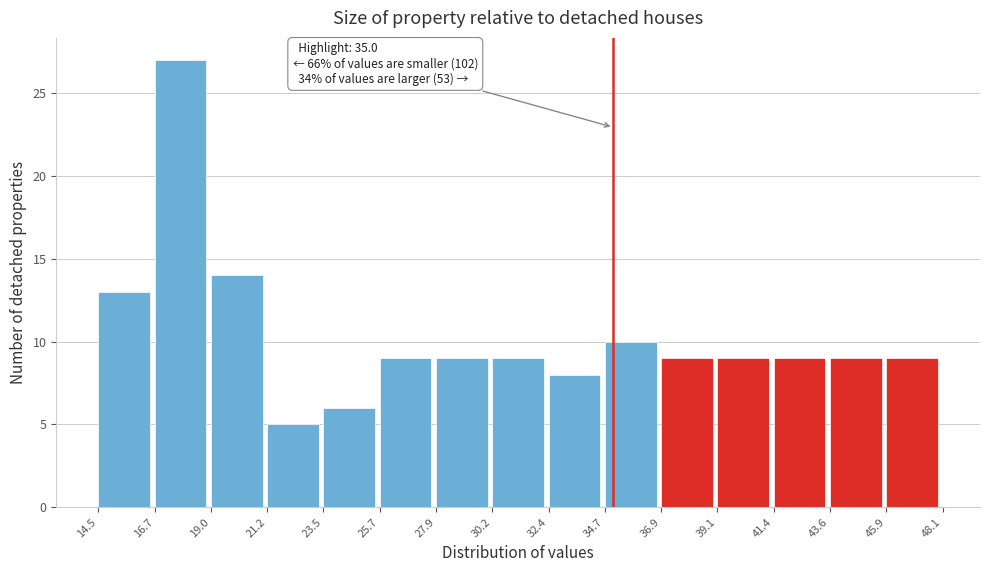

Over which range of the x-axis is the bar tallest?

16.7 to 19.0